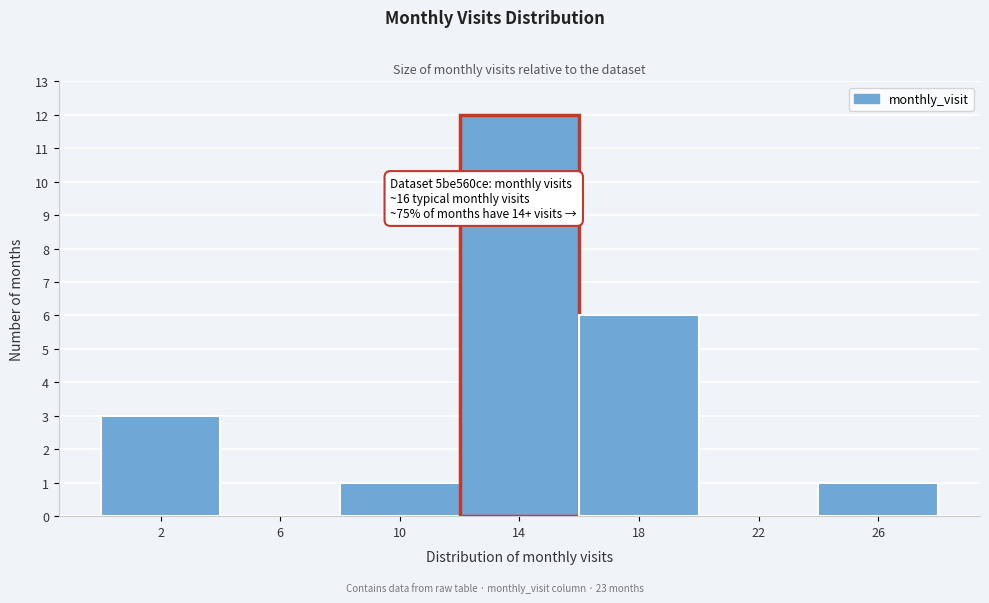

Reading right to left, transcribe all the data shown in this chart.

26=1	22=0	18=6	14=12	10=1	6=0	2=3